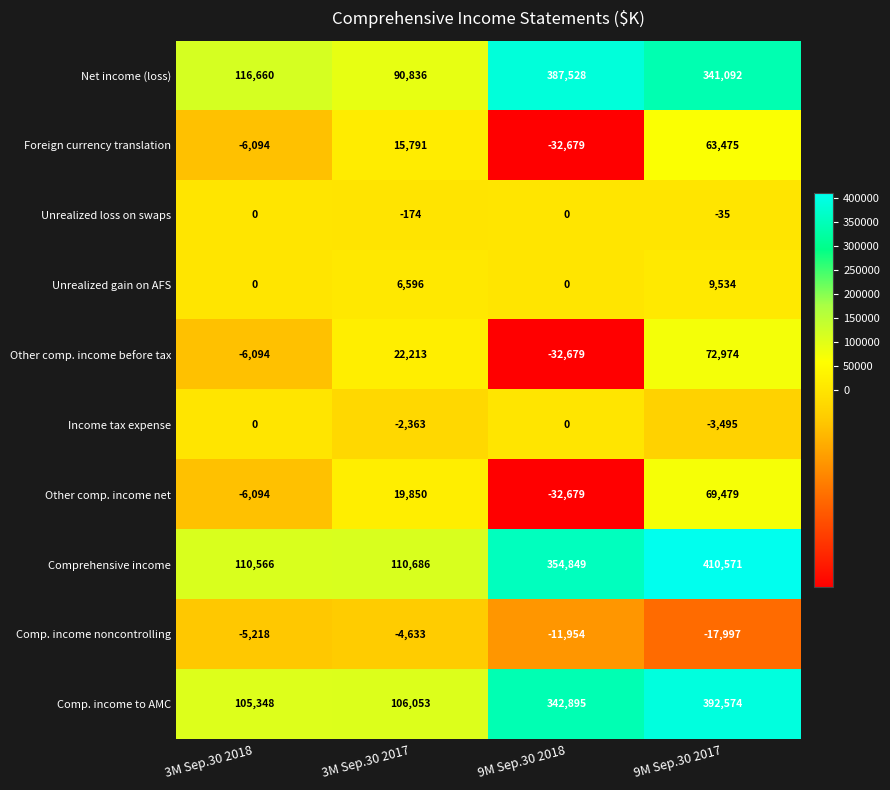

Rank the categories by Comprehensive income value from highest to lowest.

9M Sep.30 2017, 9M Sep.30 2018, 3M Sep.30 2017, 3M Sep.30 2018